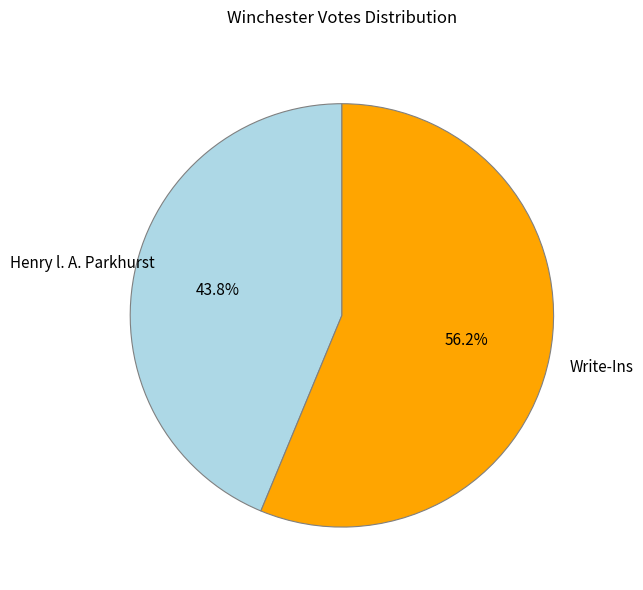

Approximately how many times larger is the value at Write-Ins compared to Henry l. A. Parkhurst?

1.3